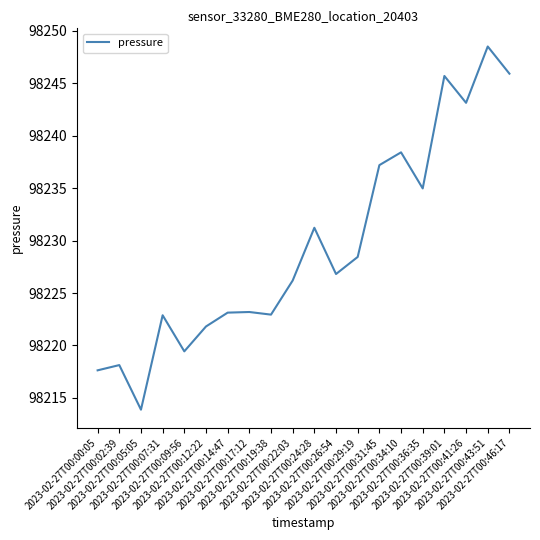

Is it true that the value at 2023-02-27T00:05:05 is 23281.4?

False